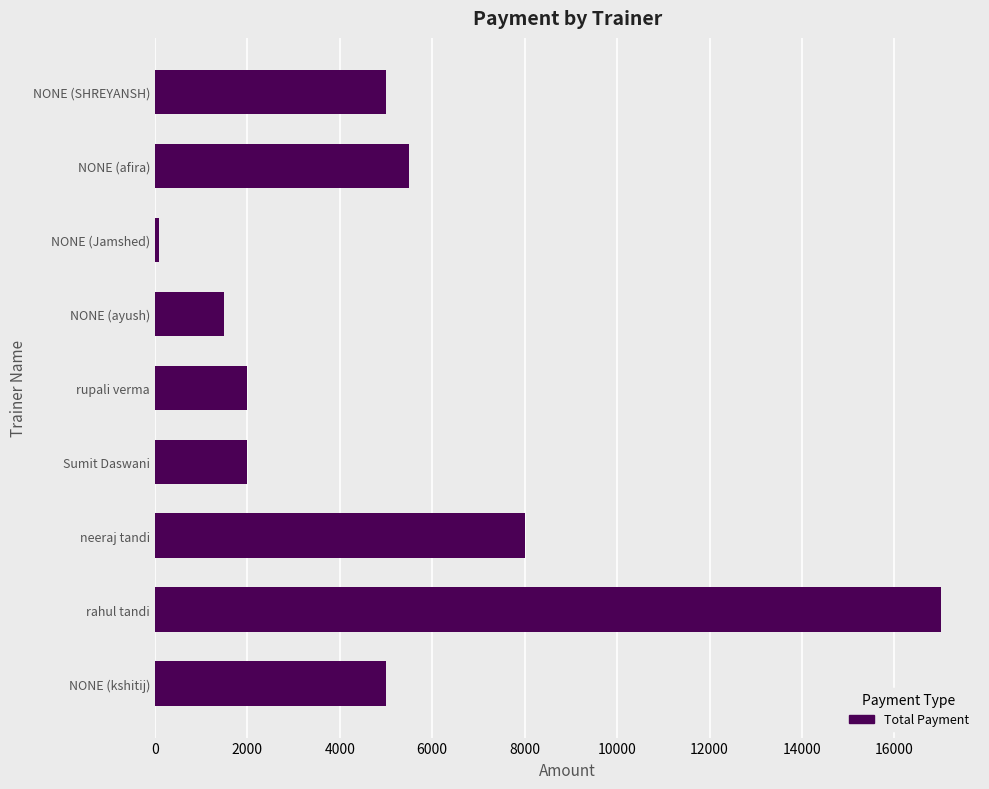

What is the difference between the second highest and second lowest values?

6500